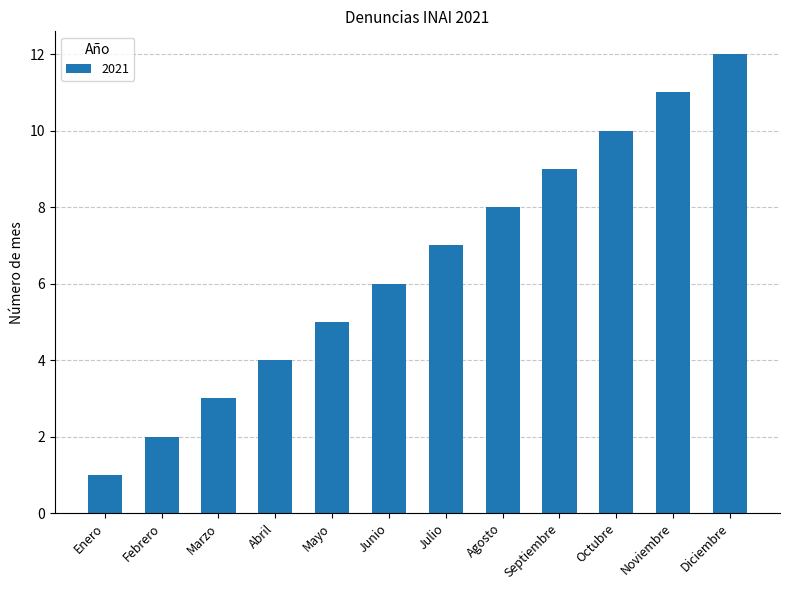

Does the chart contain stacked bars?

No